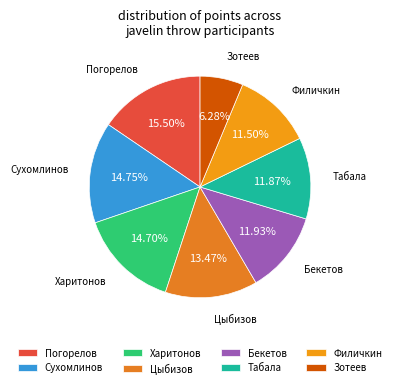

Does Филичкин represent more than half of the total?

No